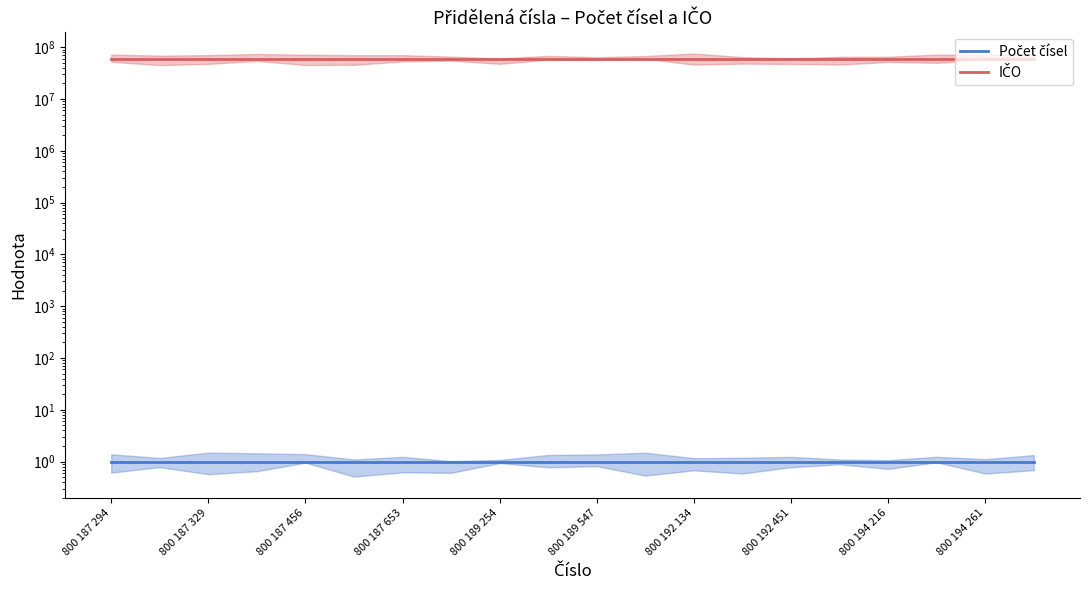

True or false: Počet čísel and IČO intersect in this chart.

False